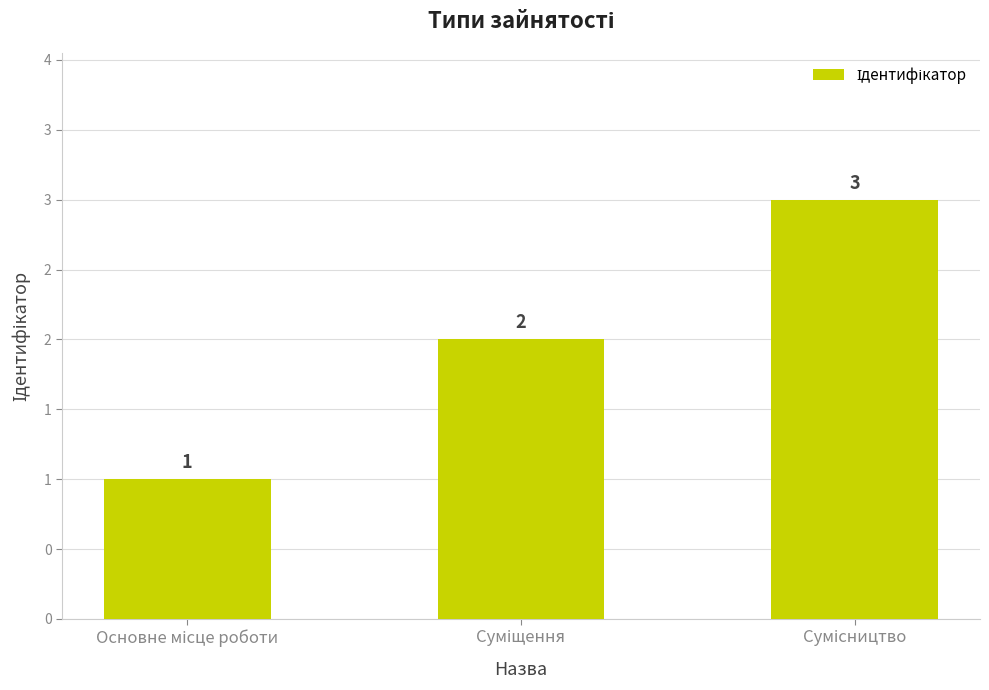

Which category has the highest value across all series?

Сумісництво